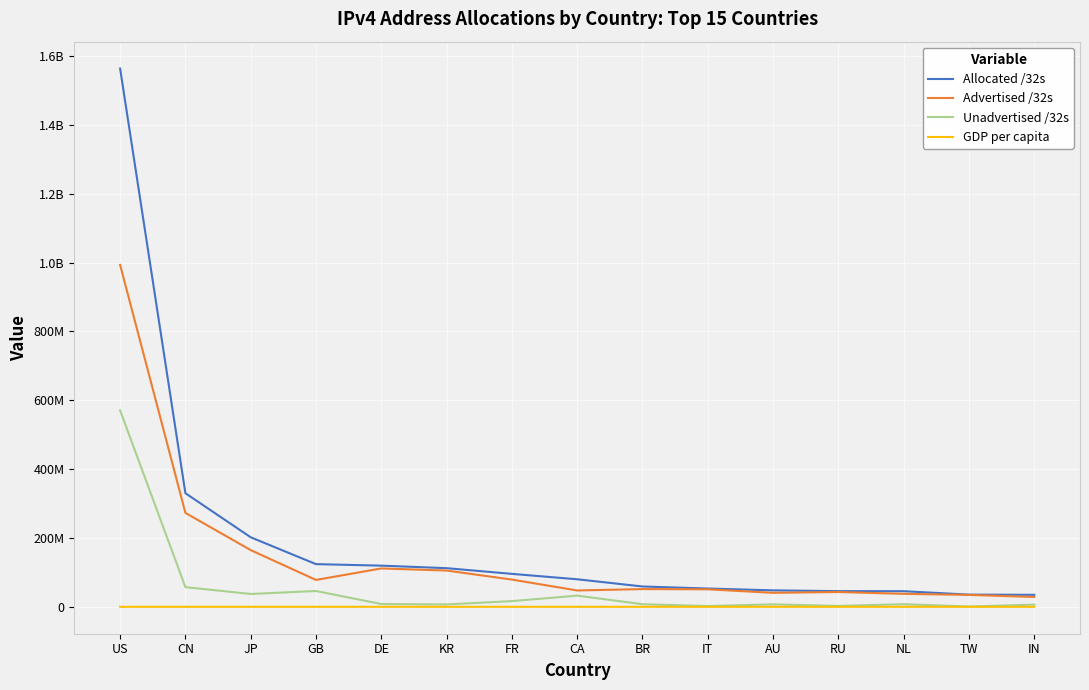

True or false: Allocated /32s has a value of 34842112 at IN.

True